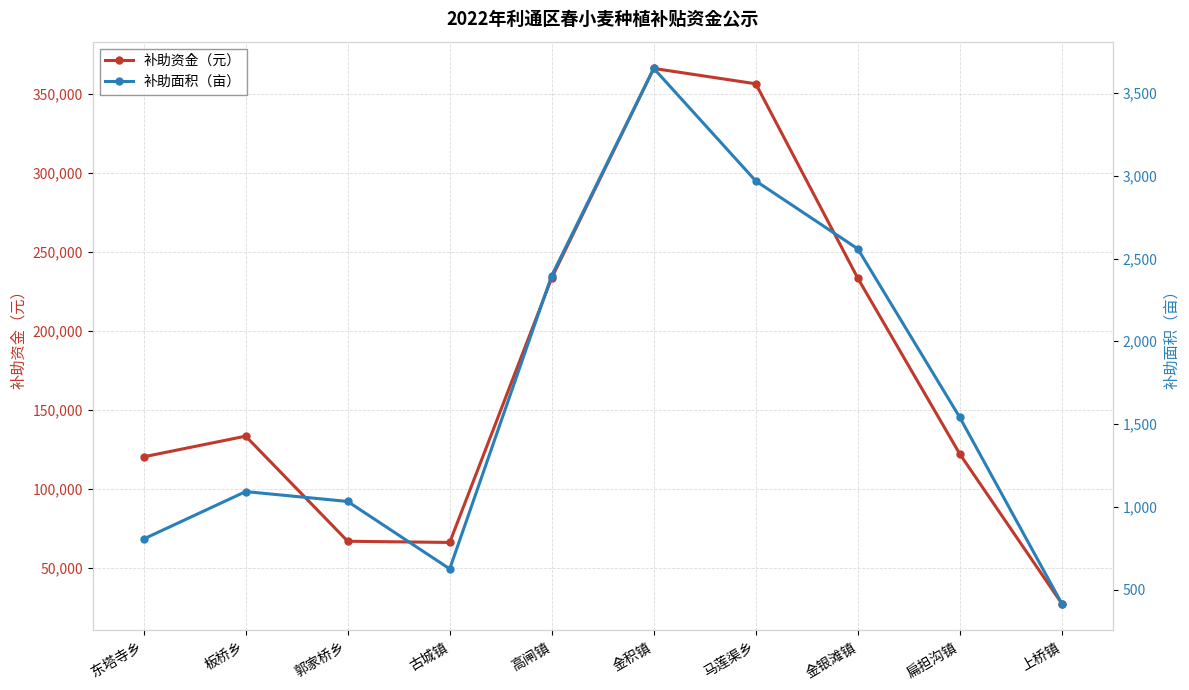

How many data points does each series have?

10